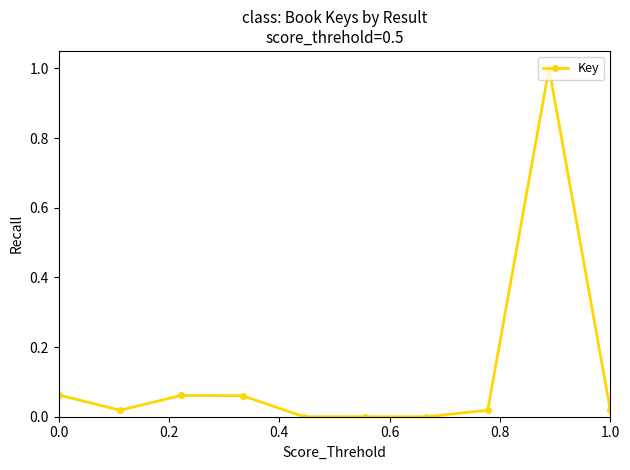

What is the difference between the maximum and second lowest values?

1.0